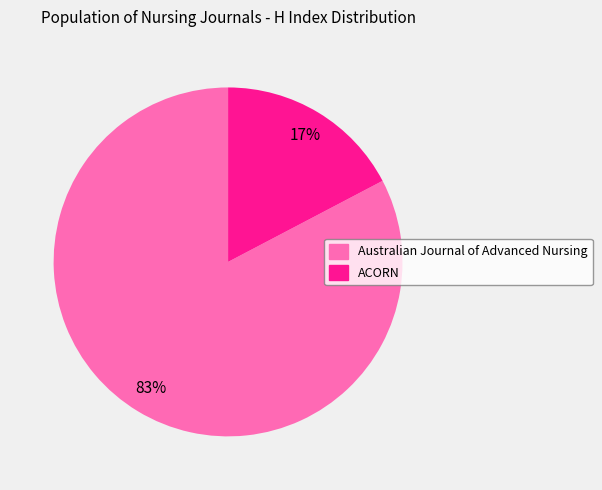

Which slice represents more than half of the pie?

Australian Journal of Advanced Nursing